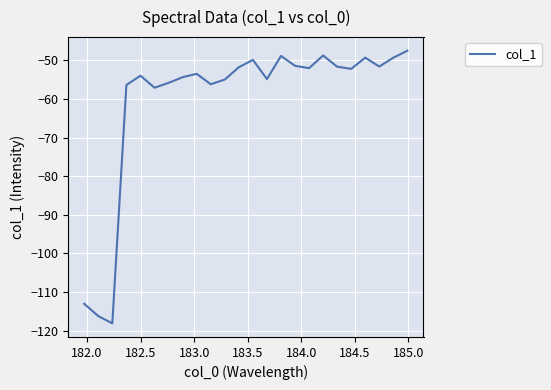

What is the maximum value shown in the chart?

-47.5